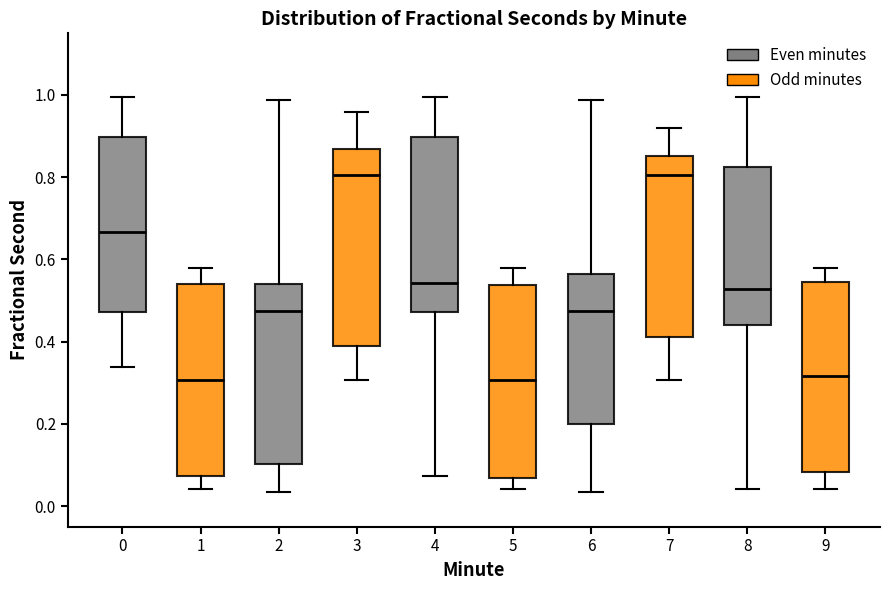

Reading left to right, read every box against the y-axis: the position of its median line, the range the box covers, and the ends of its whiskers. The values are not printed on the chart, so give them approximately, as read against the axis.

0: median 0.66, box 0.48 to 0.90, whiskers 0.34 to 1.00
1: median 0.30, box 0.08 to 0.54, whiskers 0.04 to 0.58
2: median 0.48, box 0.10 to 0.54, whiskers 0.04 to 0.98
3: median 0.80, box 0.40 to 0.86, whiskers 0.30 to 0.96
4: median 0.54, box 0.48 to 0.90, whiskers 0.08 to 1.00
5: median 0.30, box 0.06 to 0.54, whiskers 0.04 to 0.58
6: median 0.48, box 0.20 to 0.56, whiskers 0.04 to 0.98
7: median 0.80, box 0.42 to 0.86, whiskers 0.30 to 0.92
8: median 0.52, box 0.44 to 0.82, whiskers 0.04 to 1.00
9: median 0.32, box 0.08 to 0.54, whiskers 0.04 to 0.58